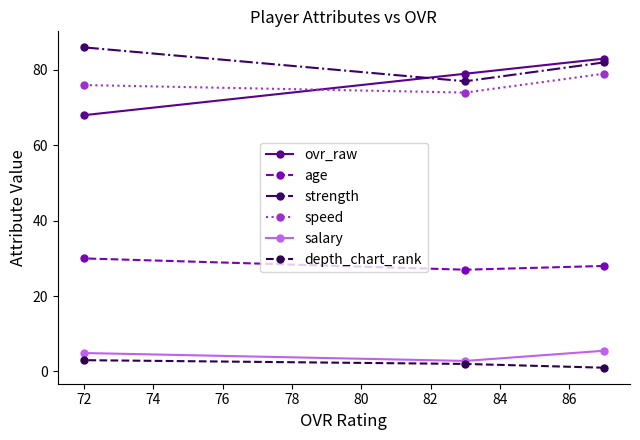

What is the maximum value shown in the chart?

86.0